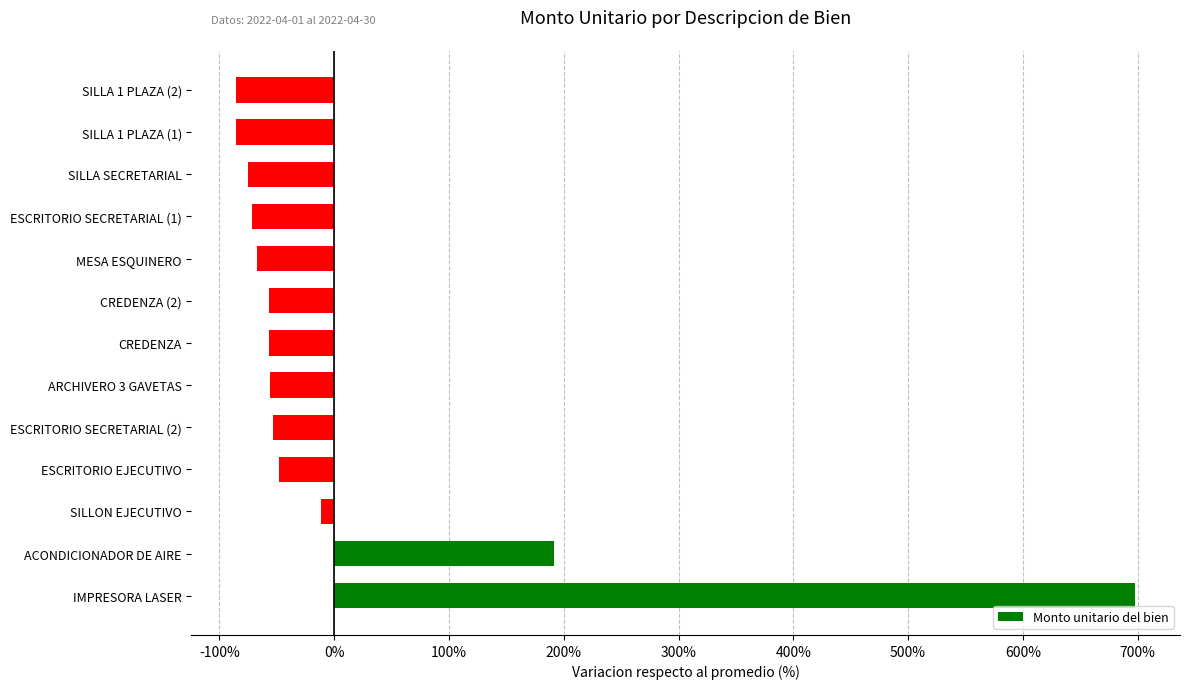

What is the smallest value displayed?

-85.2